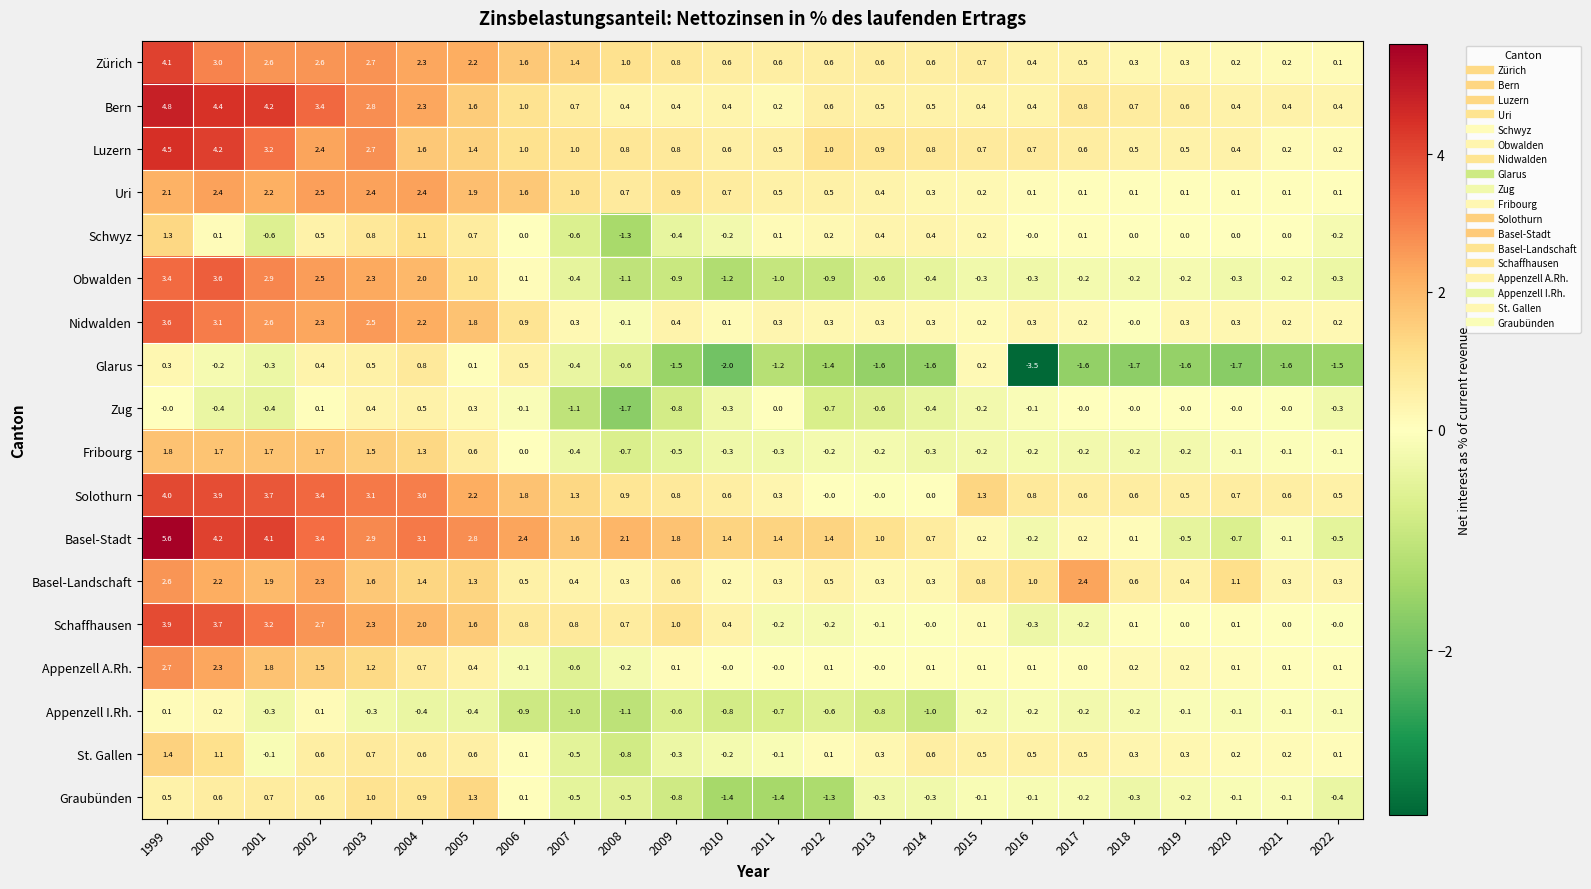

What is the difference between the second highest and minimum values in the Bern series?

4.2